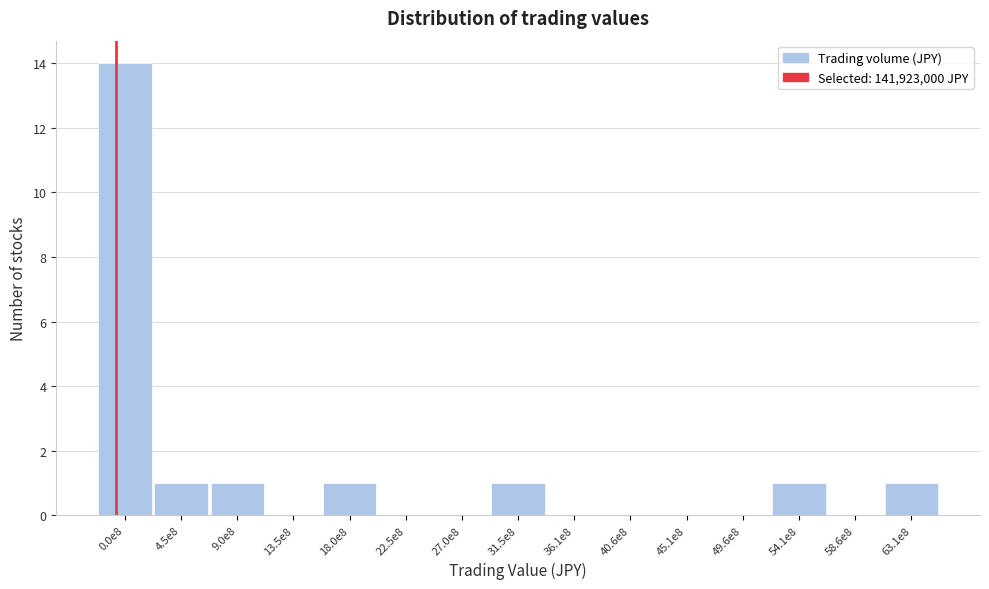

Reading left to right, transcribe all the data shown in this chart.

0.0e8=14	4.5e8=1	9.0e8=1	13.5e8=0	18.0e8=1	22.5e8=0	27.0e8=0	31.5e8=1	36.1e8=0	40.6e8=0	45.1e8=0	49.6e8=0	54.1e8=1	58.6e8=0	63.1e8=1